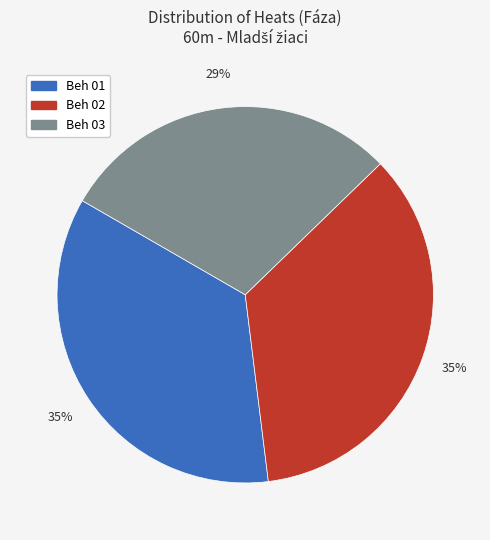

Approximately how many times larger is the value at Beh 01 compared to Beh 02?

1.0